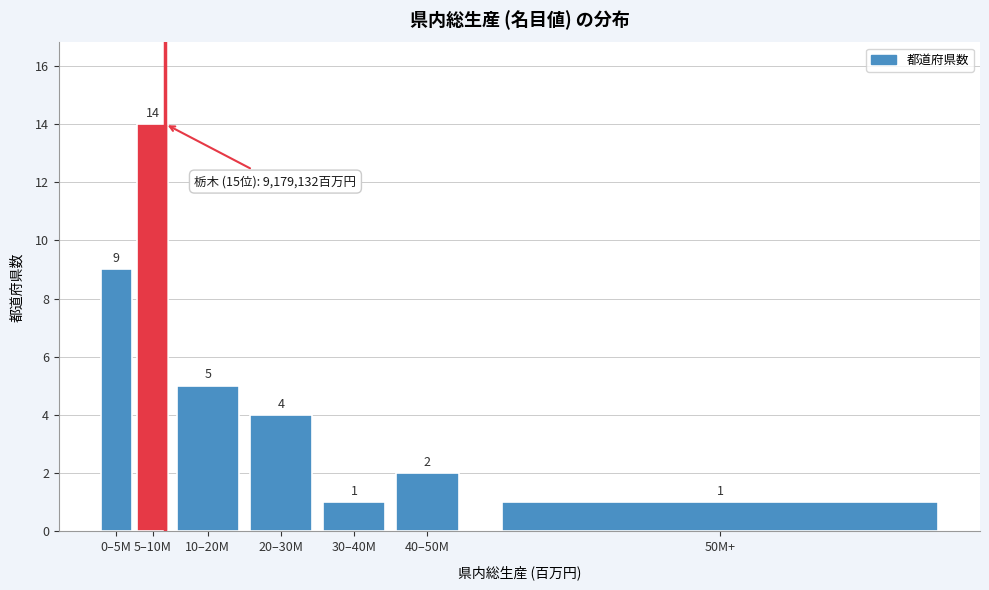

Reading right to left, what are all the values shown in this chart?

1	2	1	4	5	14	9